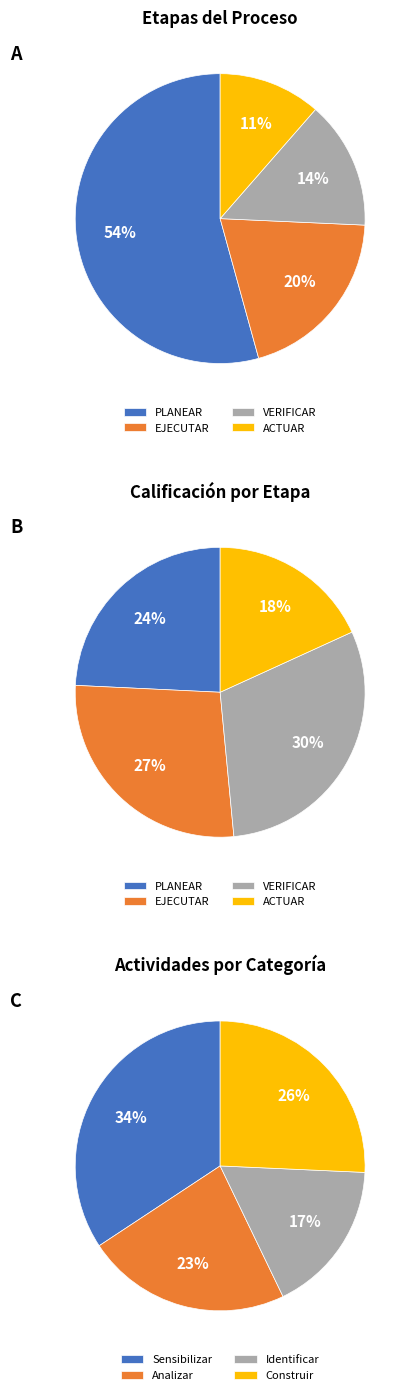

How many slices are in this pie chart?

4